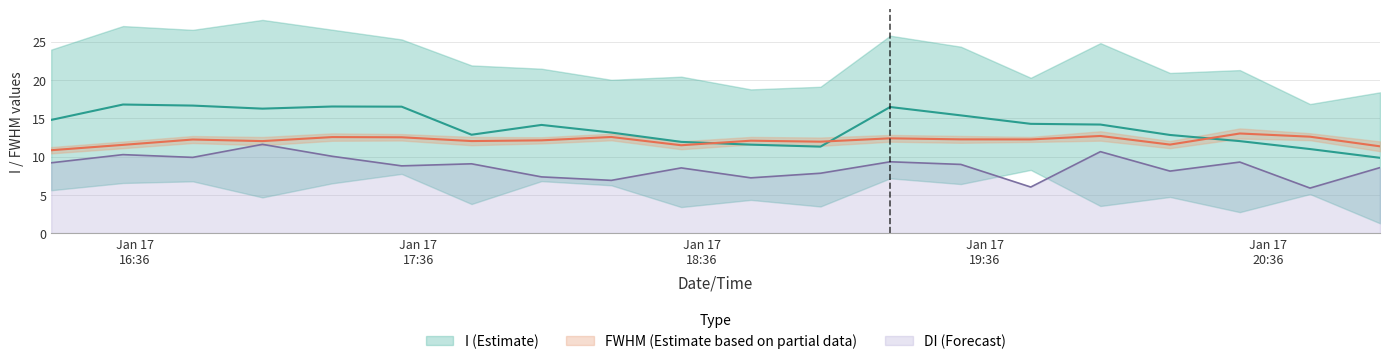

After their last crossing, which series has the higher values: I or FWHM?

FWHM